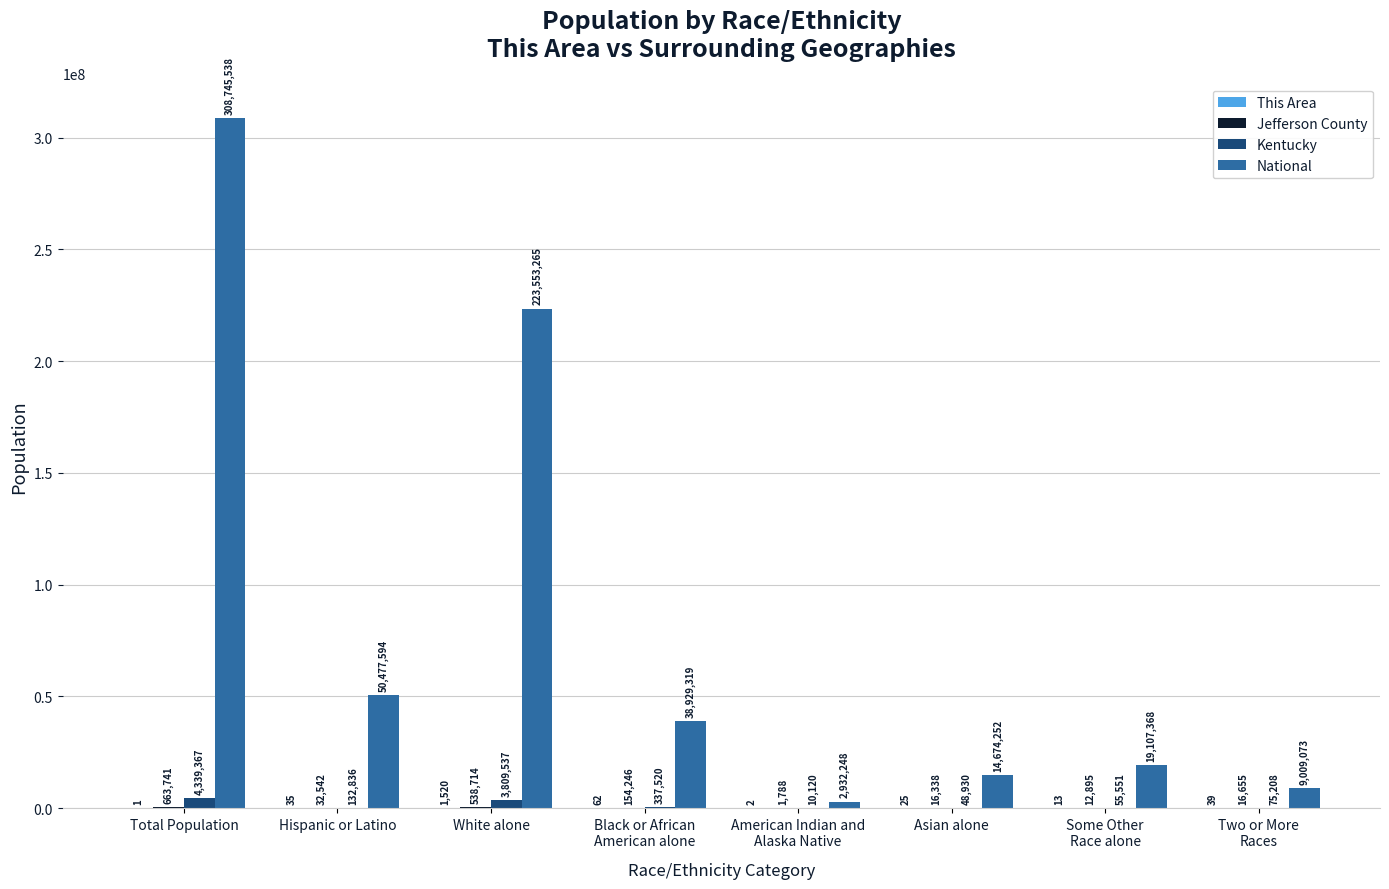

The value of National at Hispanic or Latino is 50477594. True or false?

True